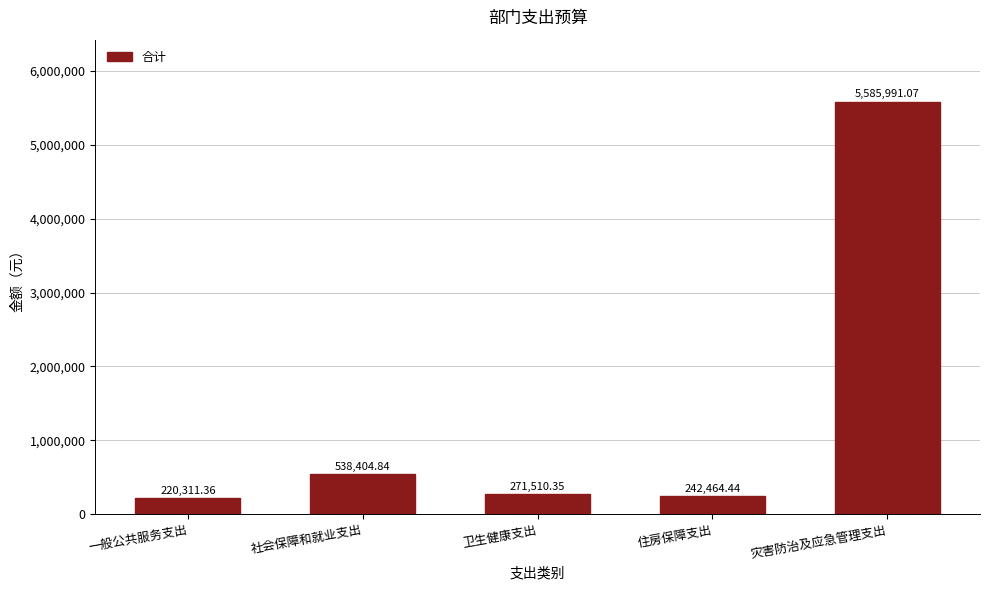

List the labels in order of value, smallest first.

一般公共服务支出, 住房保障支出, 卫生健康支出, 社会保障和就业支出, 灾害防治及应急管理支出